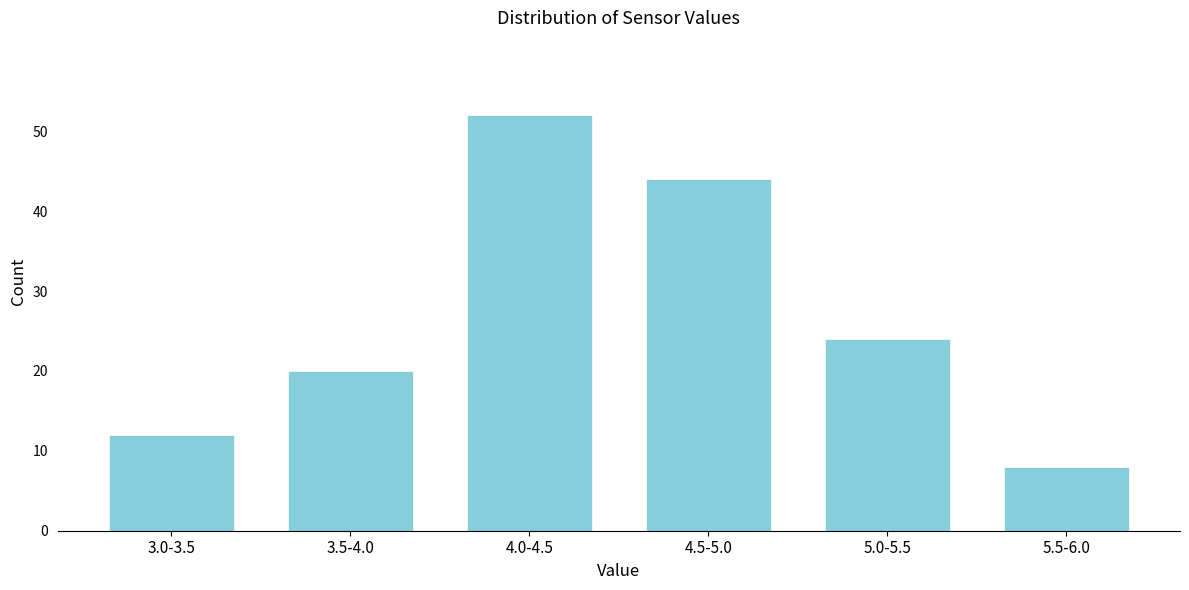

Reading left to right, transcribe all the data shown in this chart.

3.0-3.5=12	3.5-4.0=20	4.0-4.5=52	4.5-5.0=44	5.0-5.5=24	5.5-6.0=8